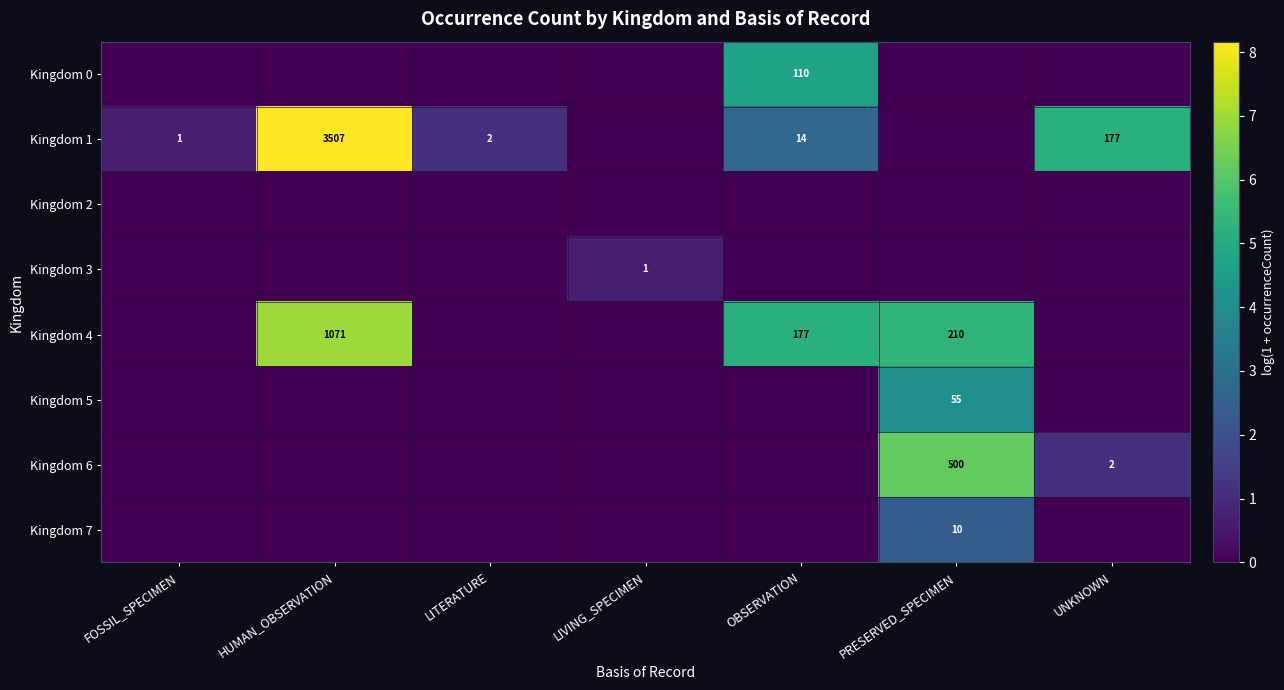

What is the difference between the highest and lowest values at HUMAN_OBSERVATION?

8.2